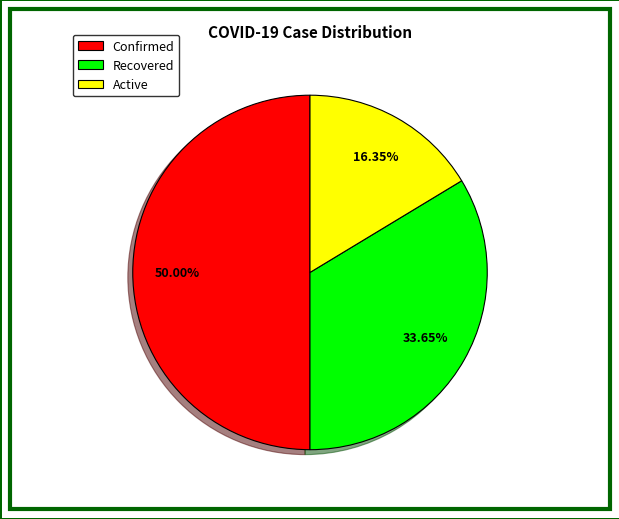

Is Active the majority of the pie?

No